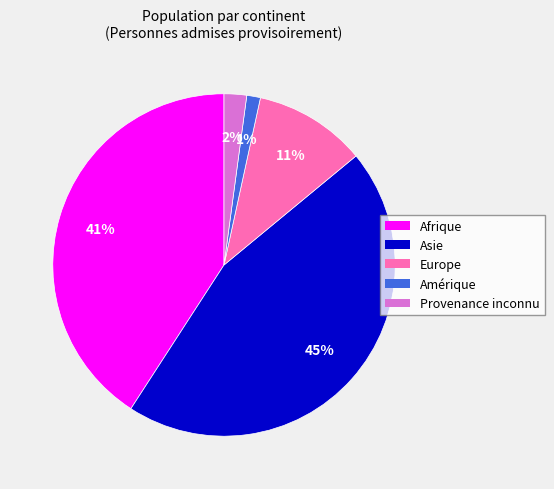

Which category has the biggest portion of the pie?

Asie